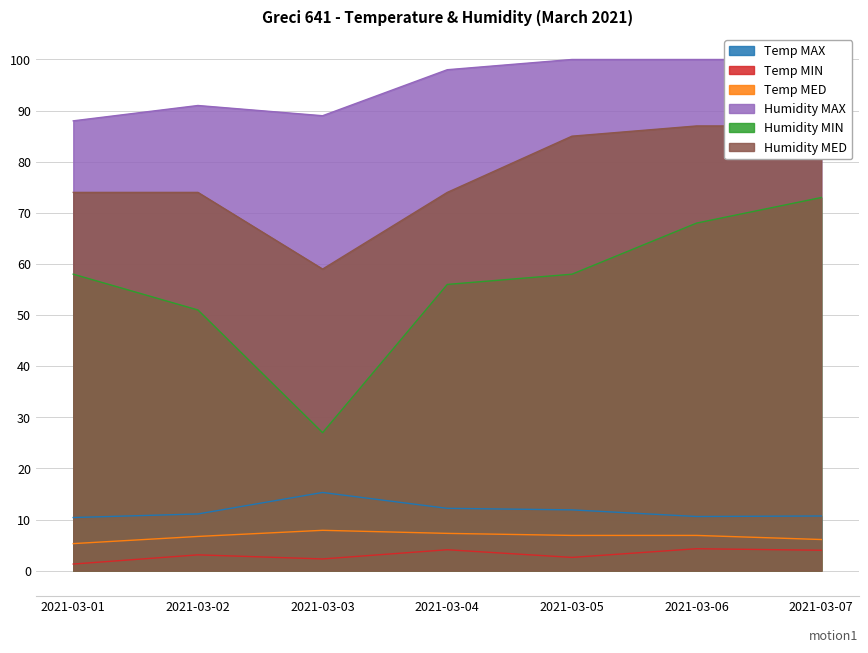

True or false: Temp MED and Temp MAX intersect in this chart.

False